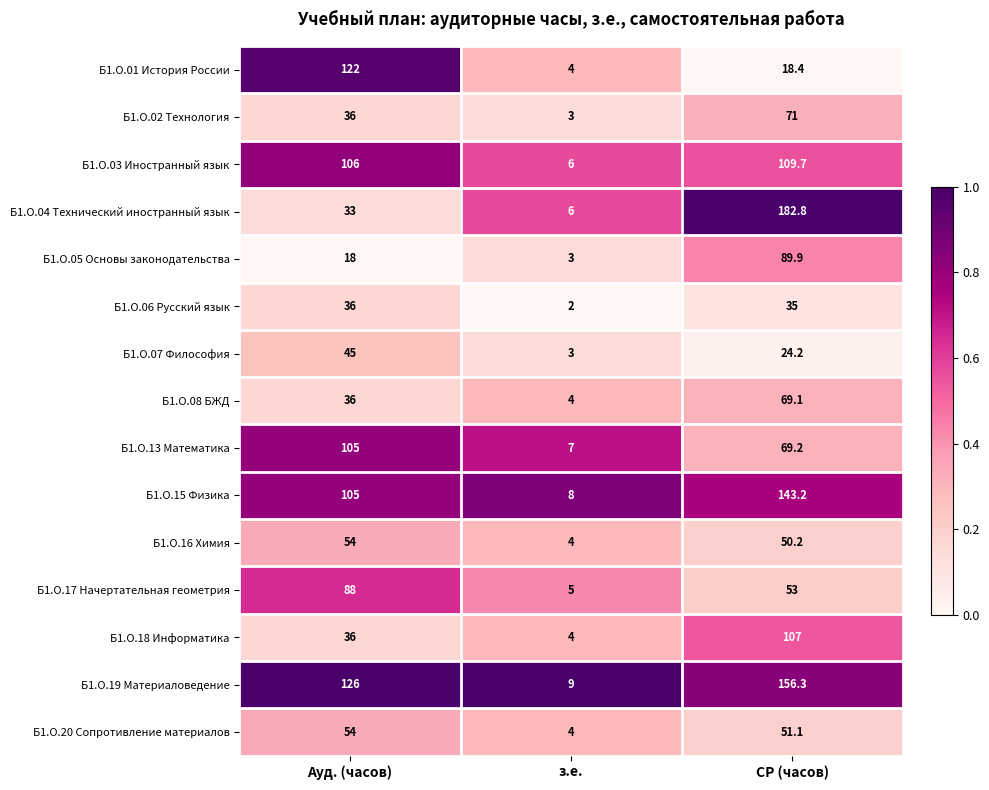

Between Ауд. (часов) and СР (часов), which series saw the biggest shift?

Б1.О.04 Технический иностранный язык